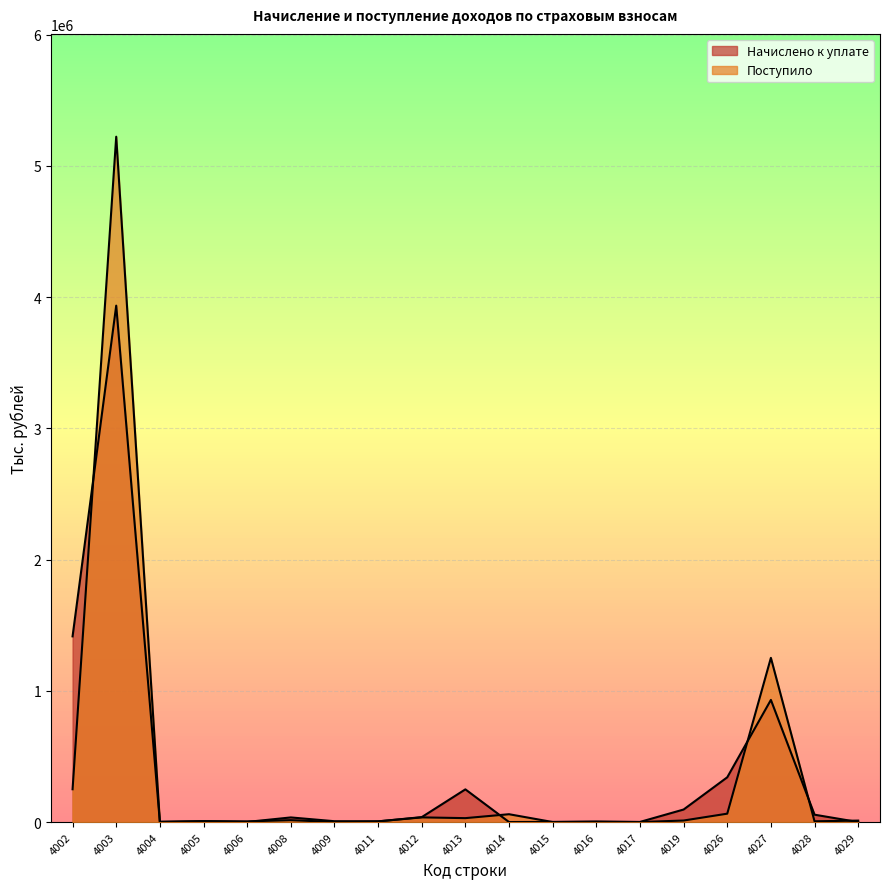

List the series in order of their peak value, highest first.

Поступило, Начислено к уплате